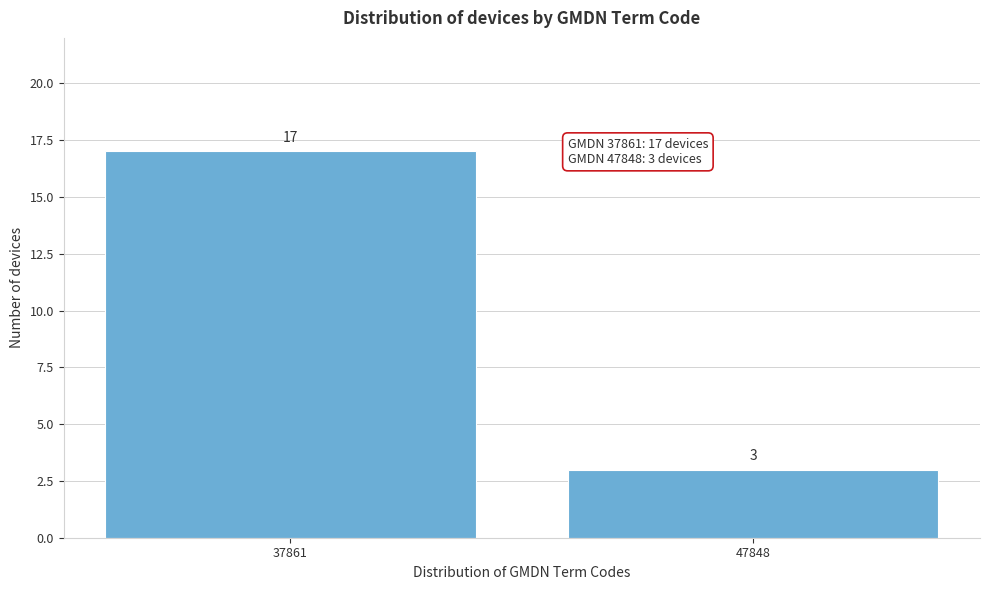

Reading right to left, list all the values displayed in this chart.

47848=3	37861=17